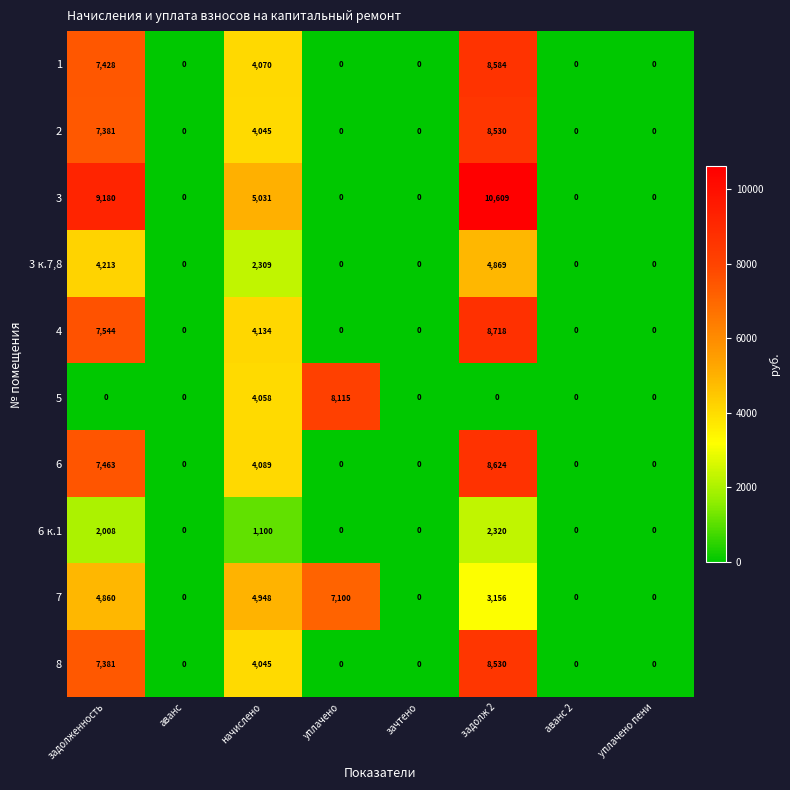

Is it true that 8 equals 0 at уплачено пени?

True